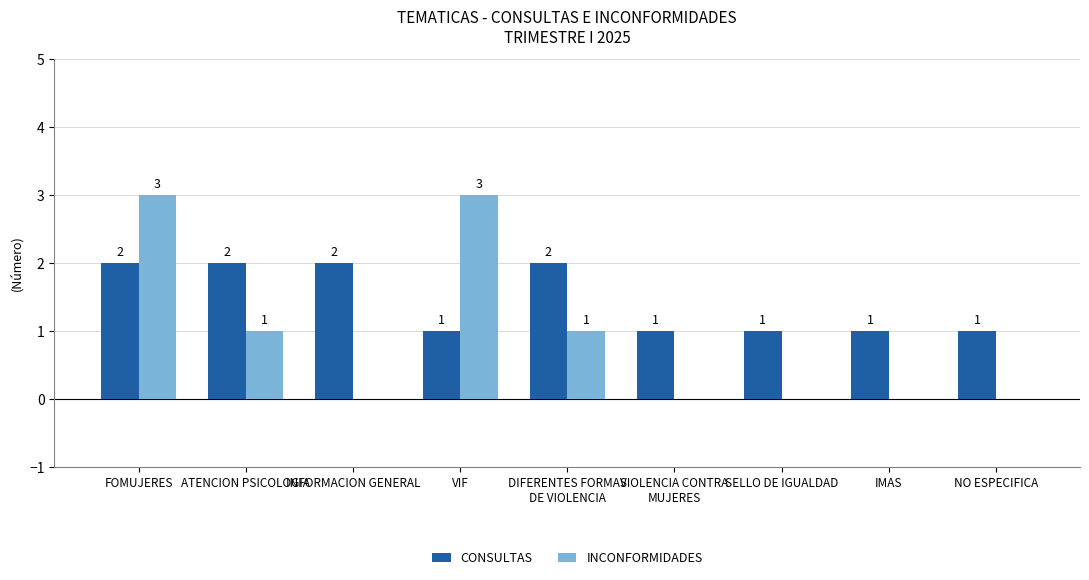

Between VIF and IMAS, which series saw the biggest shift?

INCONFORMIDADES